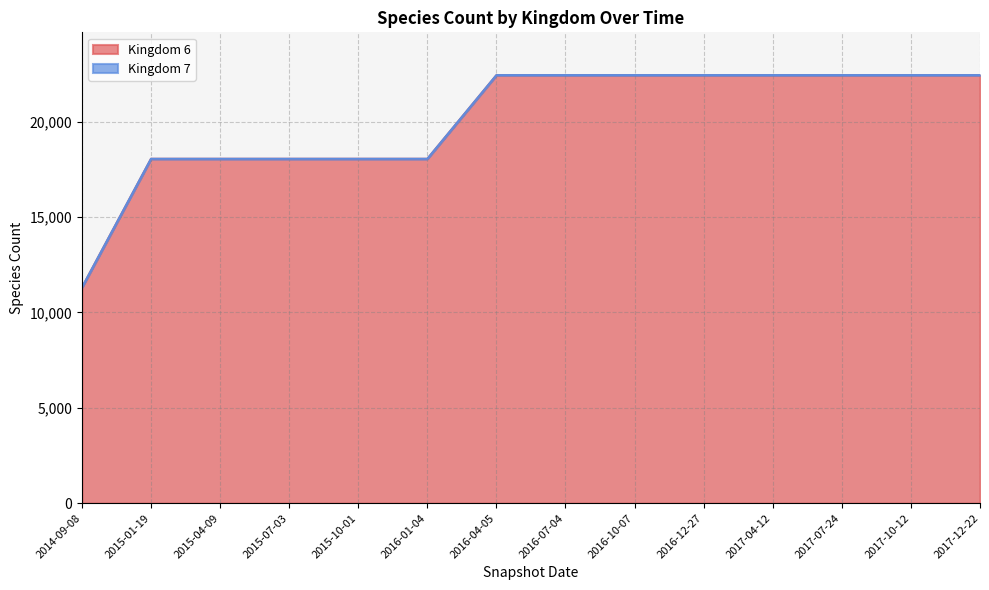

Is it true that the value at 2015-07-03 is 18047?

True